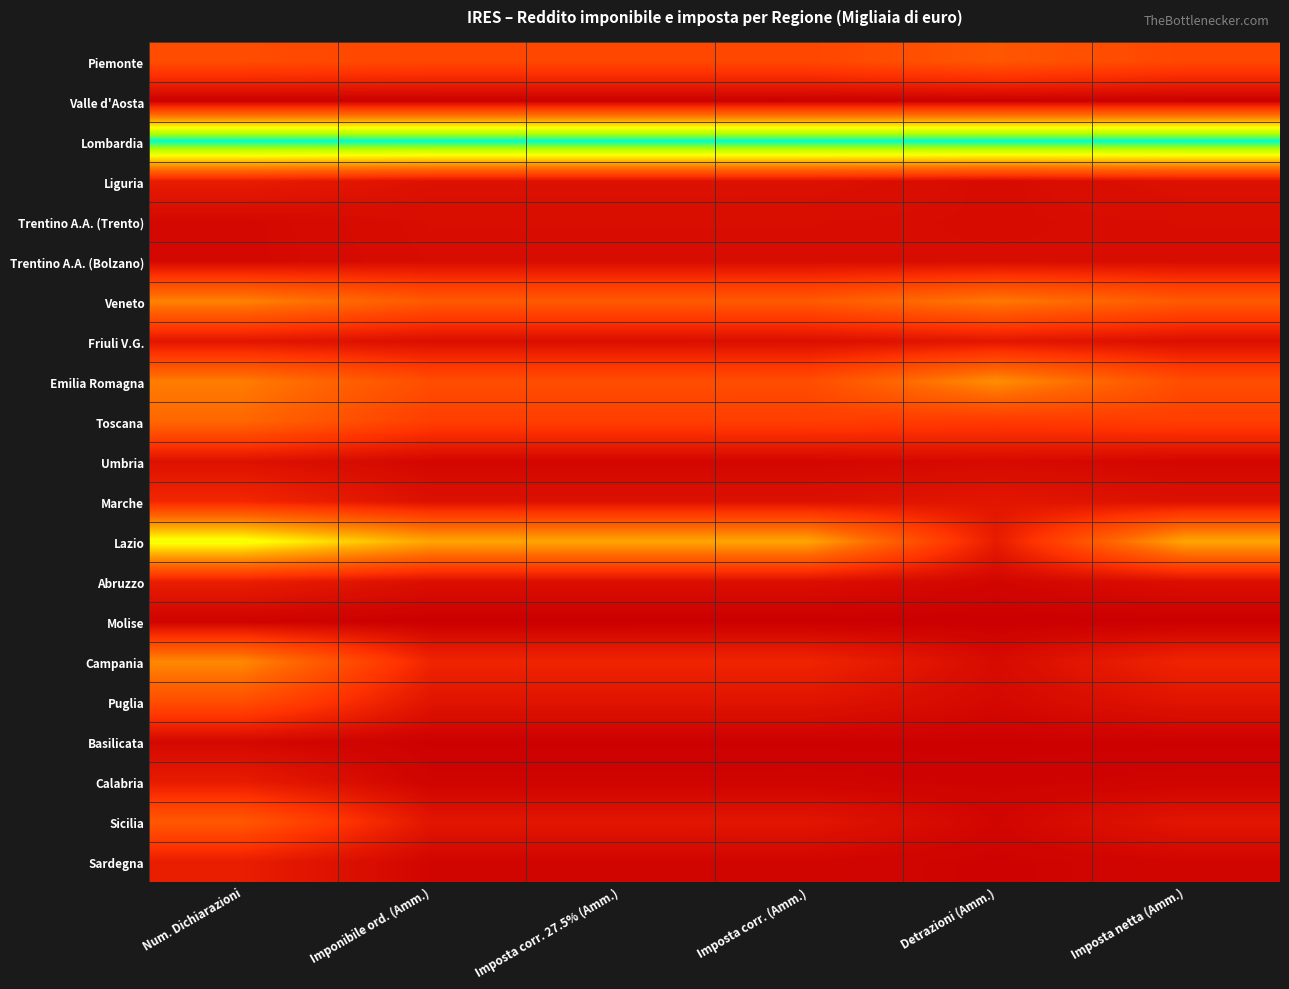

Reading left to right, list all the values displayed in this chart.

Piemonte: Num. Dichiarazioni=0.2	Imponibile ord. (Amm.)=0.2	Imposta corr. 27.5% (Amm.)=0.2	Imposta corr. (Amm.)=0.2	Detrazioni (Amm.)=0.3	Imposta netta (Amm.)=0.2
Valle d'Aosta: Num. Dichiarazioni=0.0	Imponibile ord. (Amm.)=0.0	Imposta corr. 27.5% (Amm.)=0.0	Imposta corr. (Amm.)=0.0	Detrazioni (Amm.)=0.0	Imposta netta (Amm.)=0.0
Lombardia: Num. Dichiarazioni=1.0	Imponibile ord. (Amm.)=1.0	Imposta corr. 27.5% (Amm.)=1.0	Imposta corr. (Amm.)=1.0	Detrazioni (Amm.)=1.0	Imposta netta (Amm.)=1.0
Liguria: Num. Dichiarazioni=0.1	Imponibile ord. (Amm.)=0.1	Imposta corr. 27.5% (Amm.)=0.1	Imposta corr. (Amm.)=0.1	Detrazioni (Amm.)=0.0	Imposta netta (Amm.)=0.1
Trentino A.A. (Trento): Num. Dichiarazioni=0.0	Imponibile ord. (Amm.)=0.0	Imposta corr. 27.5% (Amm.)=0.0	Imposta corr. (Amm.)=0.0	Detrazioni (Amm.)=0.0	Imposta netta (Amm.)=0.0
Trentino A.A. (Bolzano): Num. Dichiarazioni=0.0	Imponibile ord. (Amm.)=0.0	Imposta corr. 27.5% (Amm.)=0.0	Imposta corr. (Amm.)=0.0	Detrazioni (Amm.)=0.0	Imposta netta (Amm.)=0.0
Veneto: Num. Dichiarazioni=0.4	Imponibile ord. (Amm.)=0.3	Imposta corr. 27.5% (Amm.)=0.3	Imposta corr. (Amm.)=0.3	Detrazioni (Amm.)=0.4	Imposta netta (Amm.)=0.3
Friuli V.G.: Num. Dichiarazioni=0.1	Imponibile ord. (Amm.)=0.0	Imposta corr. 27.5% (Amm.)=0.0	Imposta corr. (Amm.)=0.0	Detrazioni (Amm.)=0.1	Imposta netta (Amm.)=0.0
Emilia Romagna: Num. Dichiarazioni=0.4	Imponibile ord. (Amm.)=0.3	Imposta corr. 27.5% (Amm.)=0.3	Imposta corr. (Amm.)=0.3	Detrazioni (Amm.)=0.4	Imposta netta (Amm.)=0.3
Toscana: Num. Dichiarazioni=0.3	Imponibile ord. (Amm.)=0.2	Imposta corr. 27.5% (Amm.)=0.2	Imposta corr. (Amm.)=0.2	Detrazioni (Amm.)=0.2	Imposta netta (Amm.)=0.2
Umbria: Num. Dichiarazioni=0.1	Imponibile ord. (Amm.)=0.0	Imposta corr. 27.5% (Amm.)=0.0	Imposta corr. (Amm.)=0.0	Detrazioni (Amm.)=0.0	Imposta netta (Amm.)=0.0
Marche: Num. Dichiarazioni=0.1	Imponibile ord. (Amm.)=0.1	Imposta corr. 27.5% (Amm.)=0.1	Imposta corr. (Amm.)=0.1	Detrazioni (Amm.)=0.1	Imposta netta (Amm.)=0.1
Lazio: Num. Dichiarazioni=0.7	Imponibile ord. (Amm.)=0.5	Imposta corr. 27.5% (Amm.)=0.5	Imposta corr. (Amm.)=0.5	Detrazioni (Amm.)=0.1	Imposta netta (Amm.)=0.5
Abruzzo: Num. Dichiarazioni=0.1	Imponibile ord. (Amm.)=0.0	Imposta corr. 27.5% (Amm.)=0.0	Imposta corr. (Amm.)=0.0	Detrazioni (Amm.)=0.0	Imposta netta (Amm.)=0.0
Molise: Num. Dichiarazioni=0.0	Imponibile ord. (Amm.)=0.0	Imposta corr. 27.5% (Amm.)=0.0	Imposta corr. (Amm.)=0.0	Detrazioni (Amm.)=0.0	Imposta netta (Amm.)=0.0
Campania: Num. Dichiarazioni=0.4	Imponibile ord. (Amm.)=0.1	Imposta corr. 27.5% (Amm.)=0.1	Imposta corr. (Amm.)=0.1	Detrazioni (Amm.)=0.0	Imposta netta (Amm.)=0.1
Puglia: Num. Dichiarazioni=0.3	Imponibile ord. (Amm.)=0.1	Imposta corr. 27.5% (Amm.)=0.1	Imposta corr. (Amm.)=0.1	Detrazioni (Amm.)=0.0	Imposta netta (Amm.)=0.1
Basilicata: Num. Dichiarazioni=0.0	Imponibile ord. (Amm.)=0.0	Imposta corr. 27.5% (Amm.)=0.0	Imposta corr. (Amm.)=0.0	Detrazioni (Amm.)=0.0	Imposta netta (Amm.)=0.0
Calabria: Num. Dichiarazioni=0.1	Imponibile ord. (Amm.)=0.0	Imposta corr. 27.5% (Amm.)=0.0	Imposta corr. (Amm.)=0.0	Detrazioni (Amm.)=0.0	Imposta netta (Amm.)=0.0
Sicilia: Num. Dichiarazioni=0.3	Imponibile ord. (Amm.)=0.1	Imposta corr. 27.5% (Amm.)=0.1	Imposta corr. (Amm.)=0.1	Detrazioni (Amm.)=0.0	Imposta netta (Amm.)=0.1
Sardegna: Num. Dichiarazioni=0.1	Imponibile ord. (Amm.)=0.0	Imposta corr. 27.5% (Amm.)=0.0	Imposta corr. (Amm.)=0.0	Detrazioni (Amm.)=0.0	Imposta netta (Amm.)=0.0